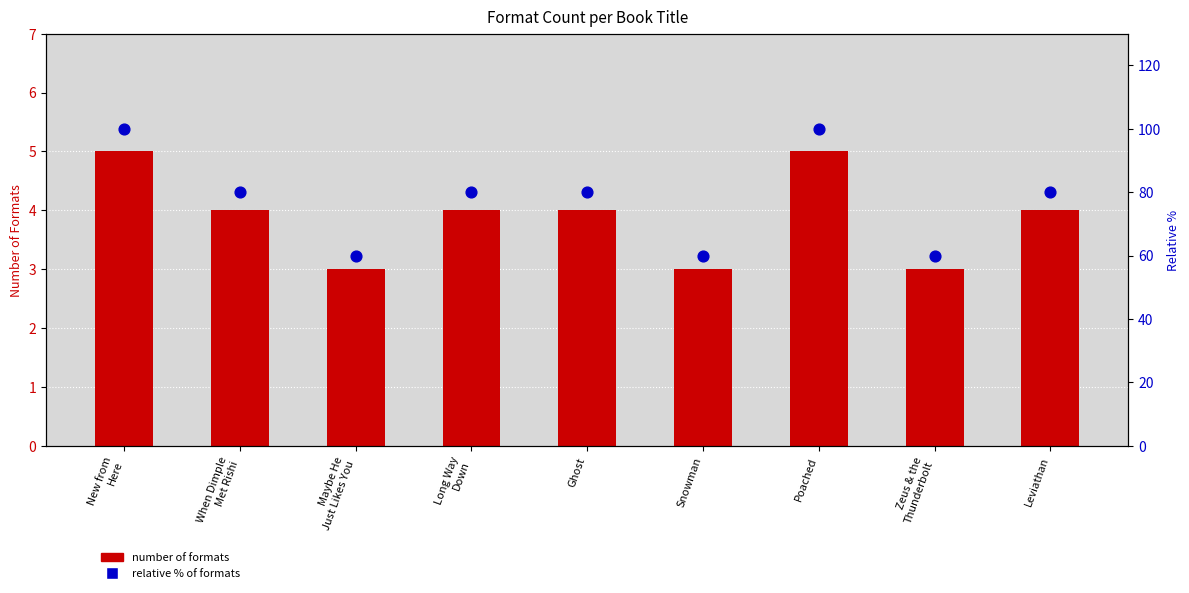

At which category is the sum across all series the highest?

New from
Here